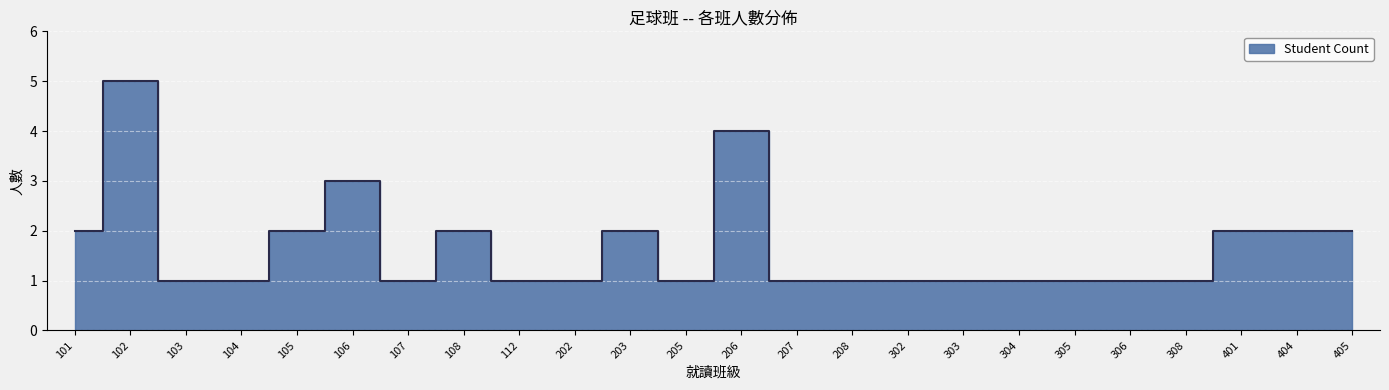

List the labels in order of value, largest first.

102, 206, 106, 101, 105, 108, 203, 401, 404, 405, 103, 104, 107, 112, 202, 205, 207, 208, 302, 303, 304, 305, 306, 308